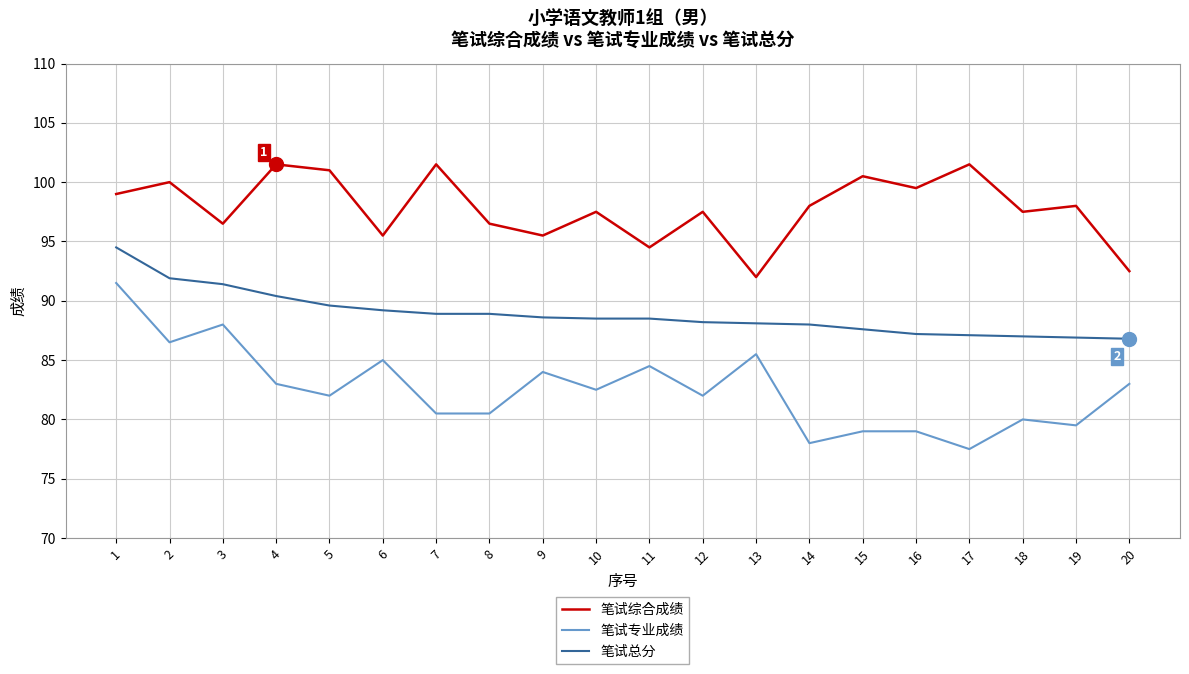

Which series has the widest spread of values?

笔试专业成绩